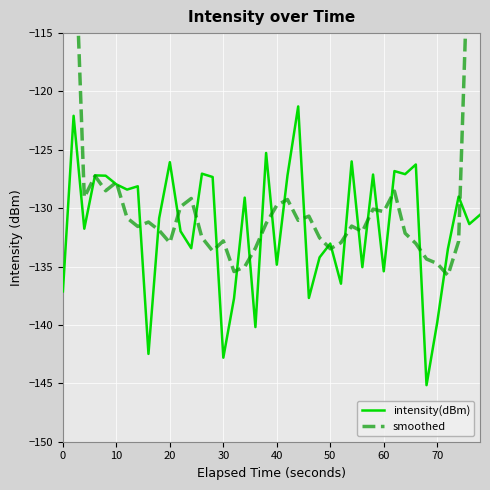

What is the maximum value for intensity(dBm)?

-121.3